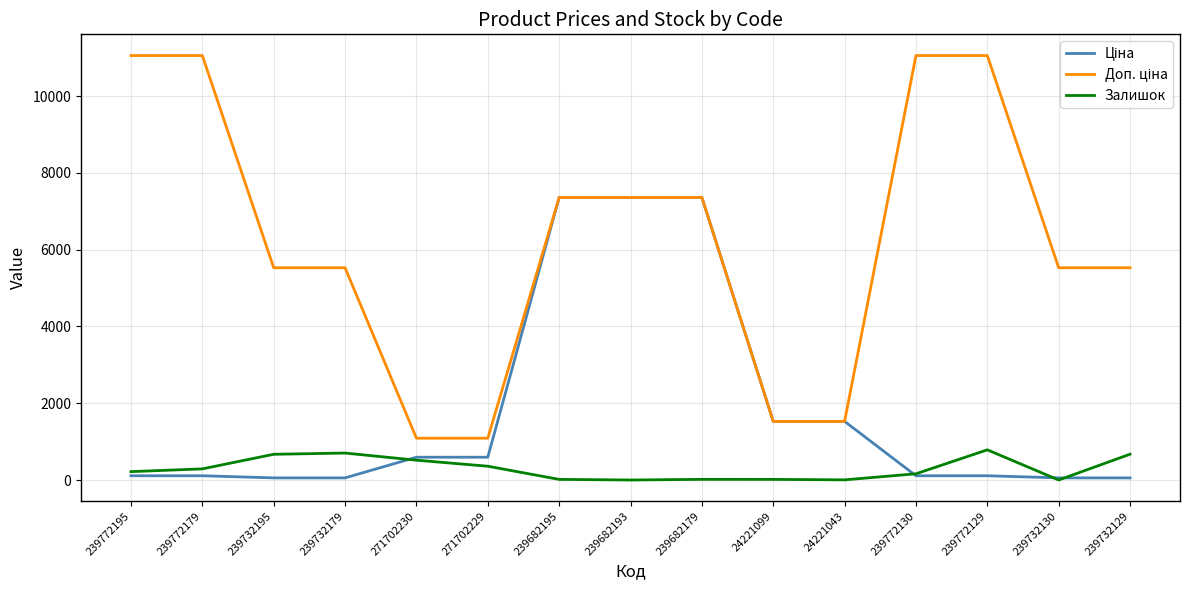

Is it true that Залишок equals 218.0 at 239772195?

True